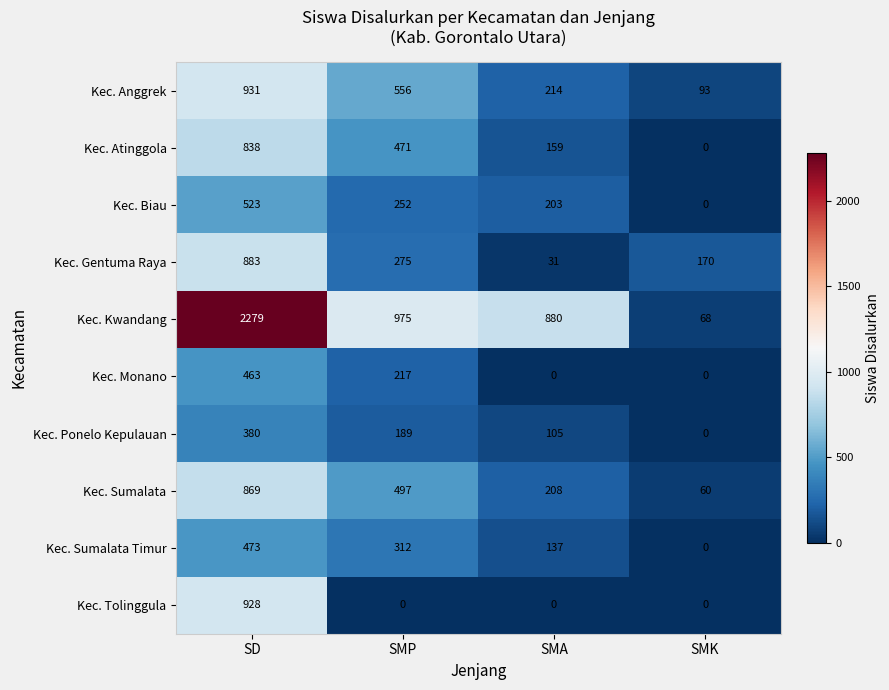

What is the sum of all Kec. Ponelo Kepulauan values?

674